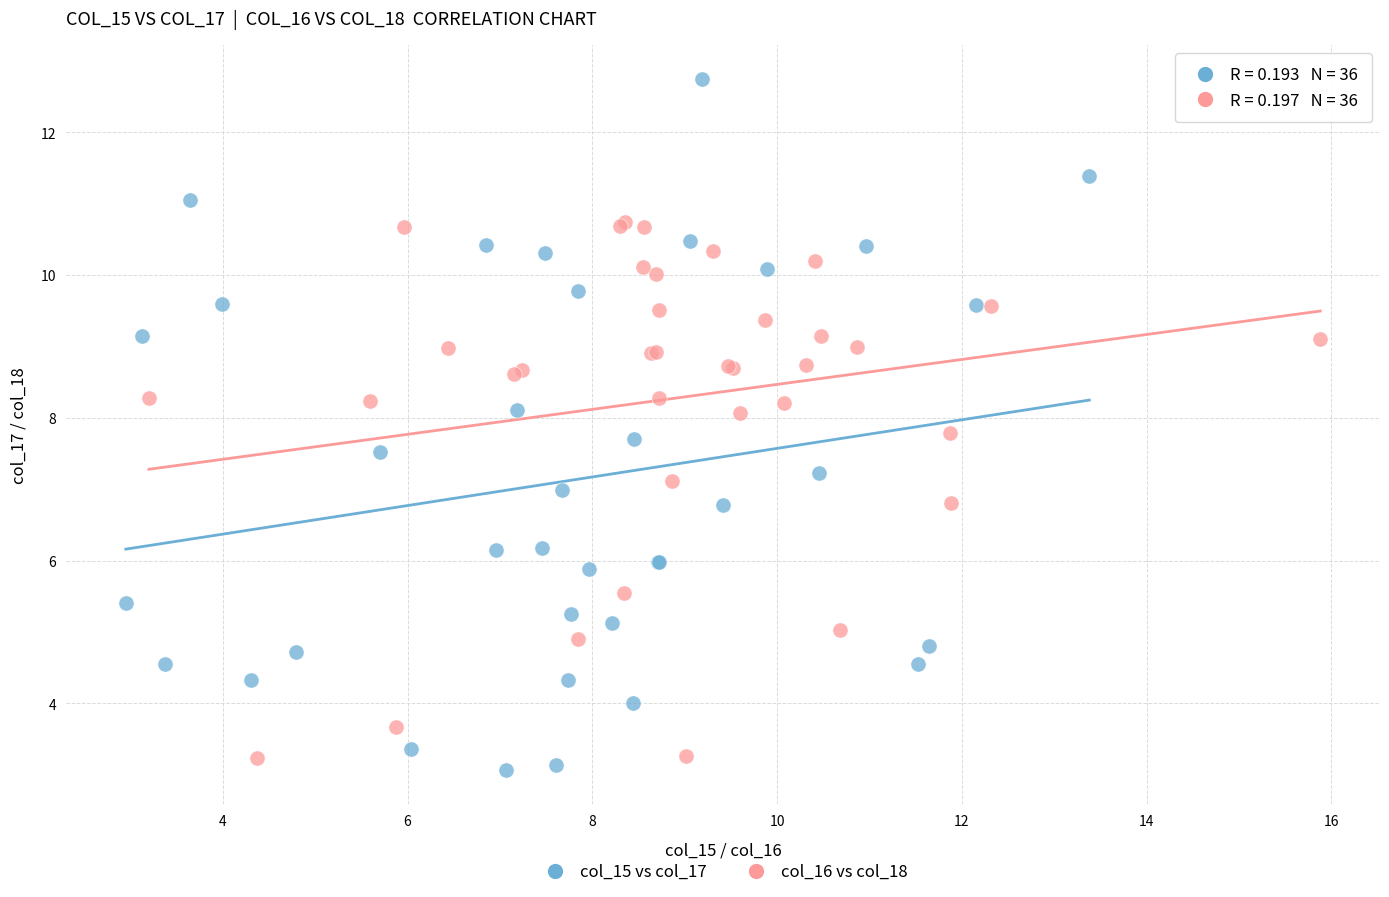

Which series reaches the minimum Y coordinate?

col_15 vs col_17